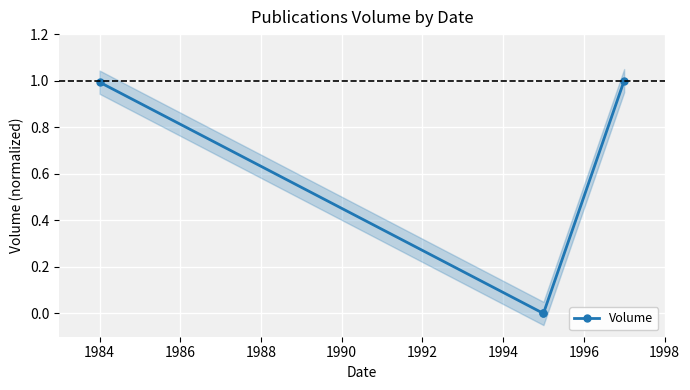

What is the value of the 1st point from the left?

1.0